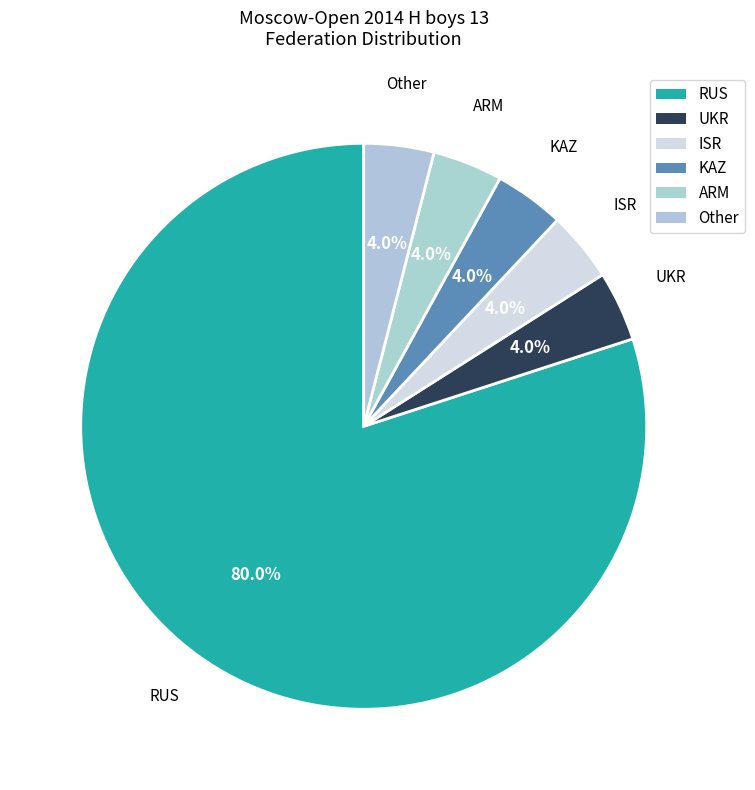

What is the majority slice?

RUS